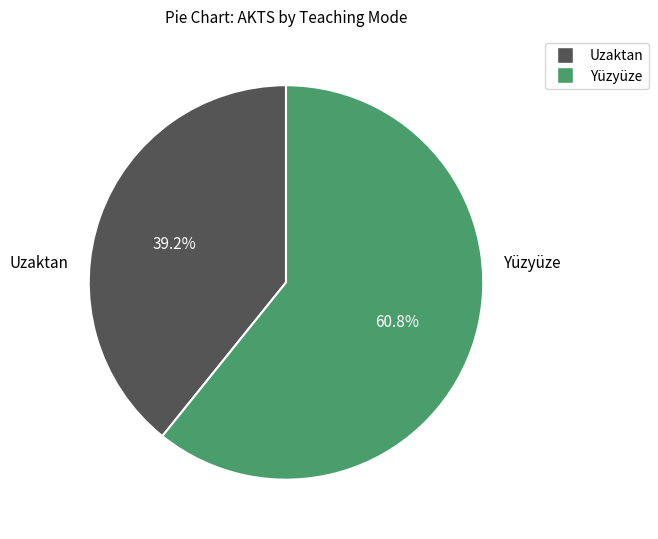

Does any single category account for the majority?

Yes